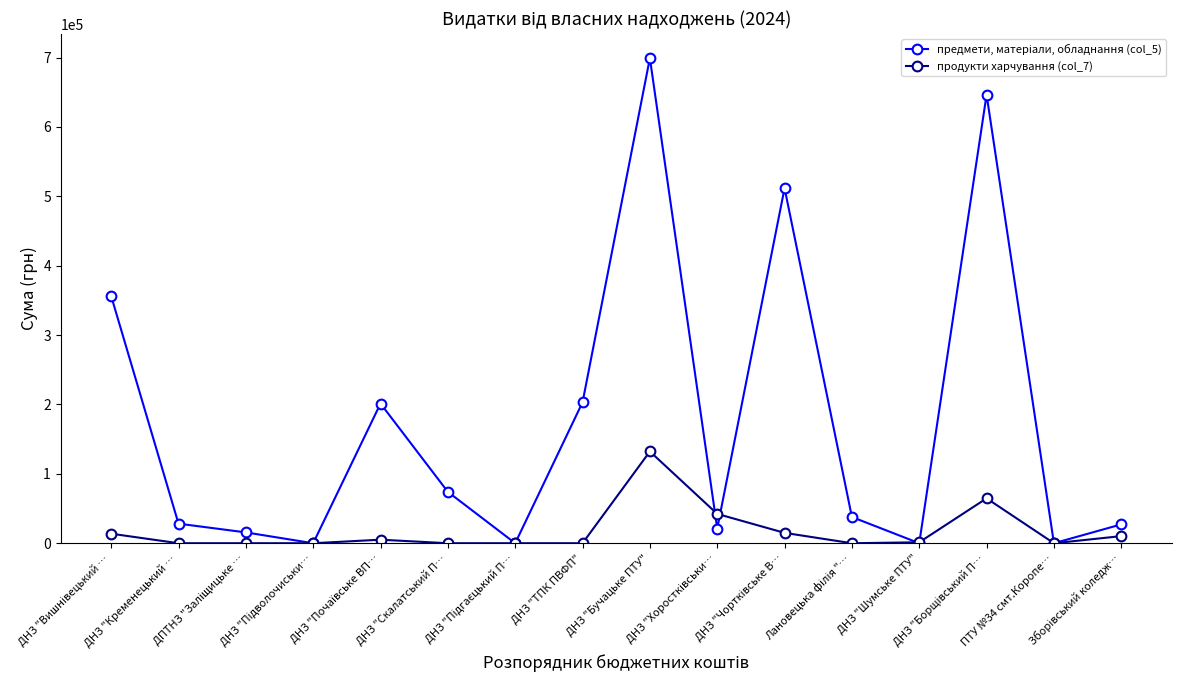

What is the difference between the highest and lowest values at ДНЗ "Кременецький …?

28210.5